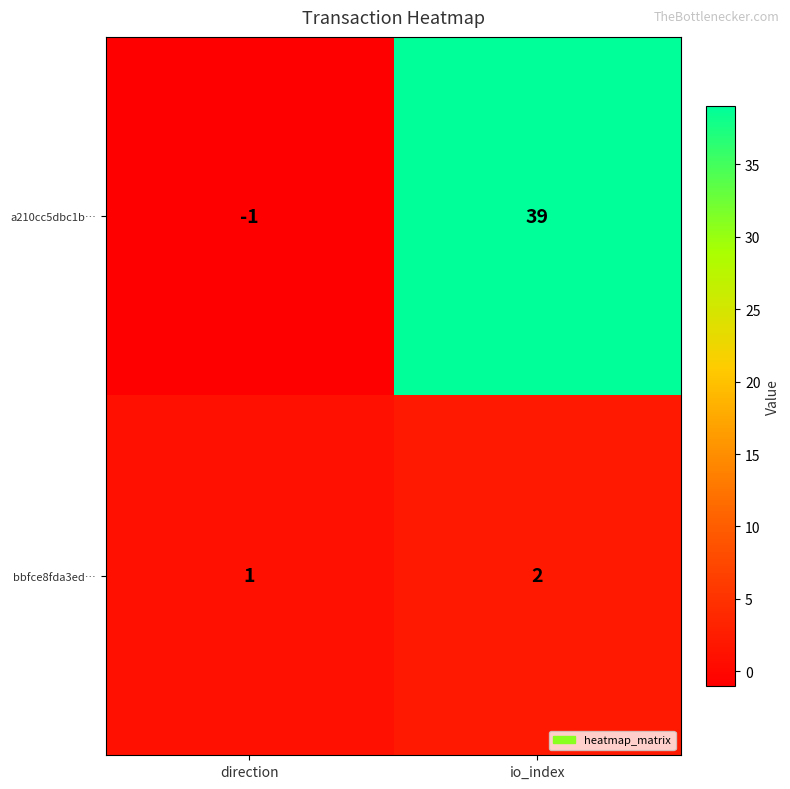

Where is bbfce8fda3ed… nearest to the value 1?

direction